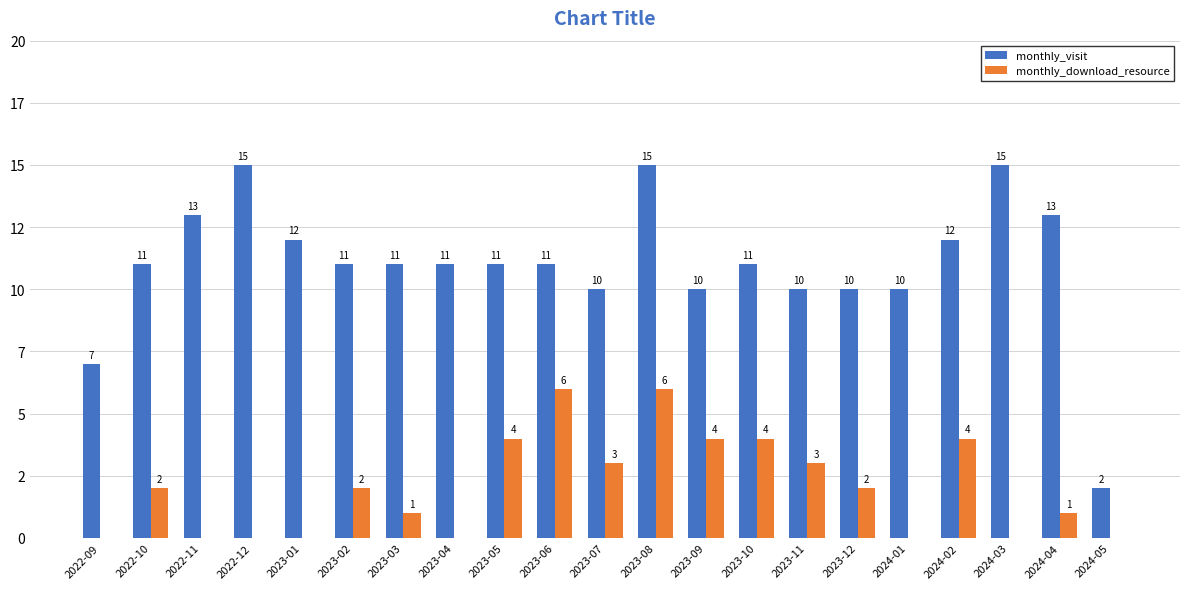

Does the chart contain stacked bars?

No